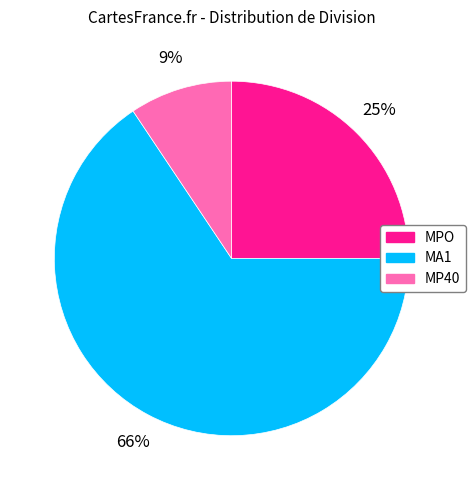

Approximately how many times larger is the value at MP40 compared to MPO?

0.4